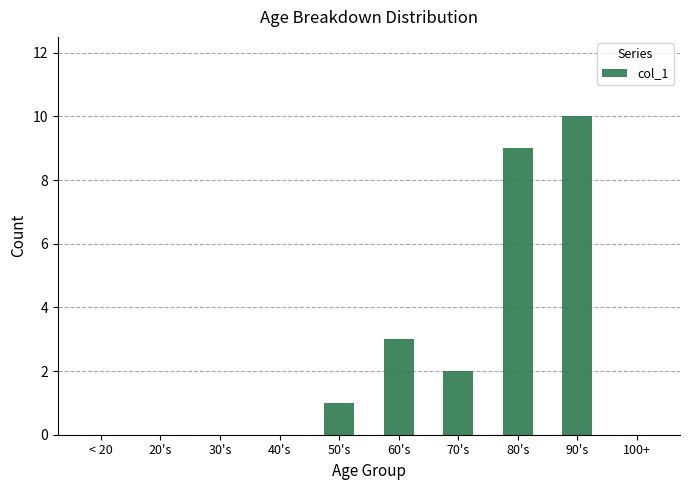

What is the greatest value displayed?

10